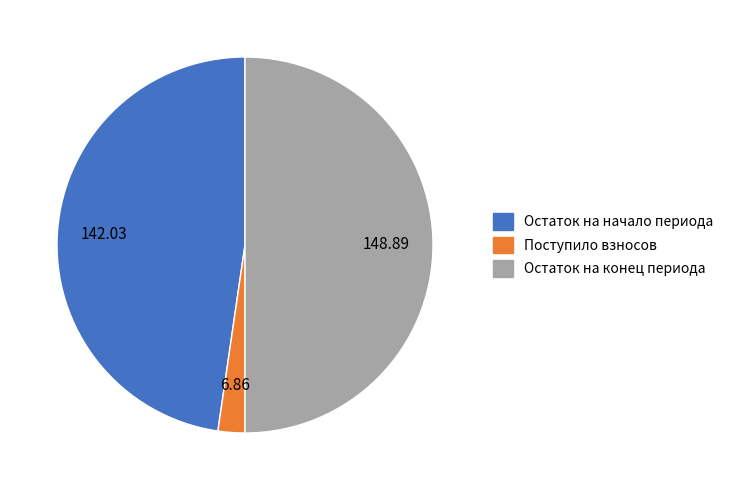

Between Поступило взносов and Остаток на начало периода, which is larger?

Остаток на начало периода